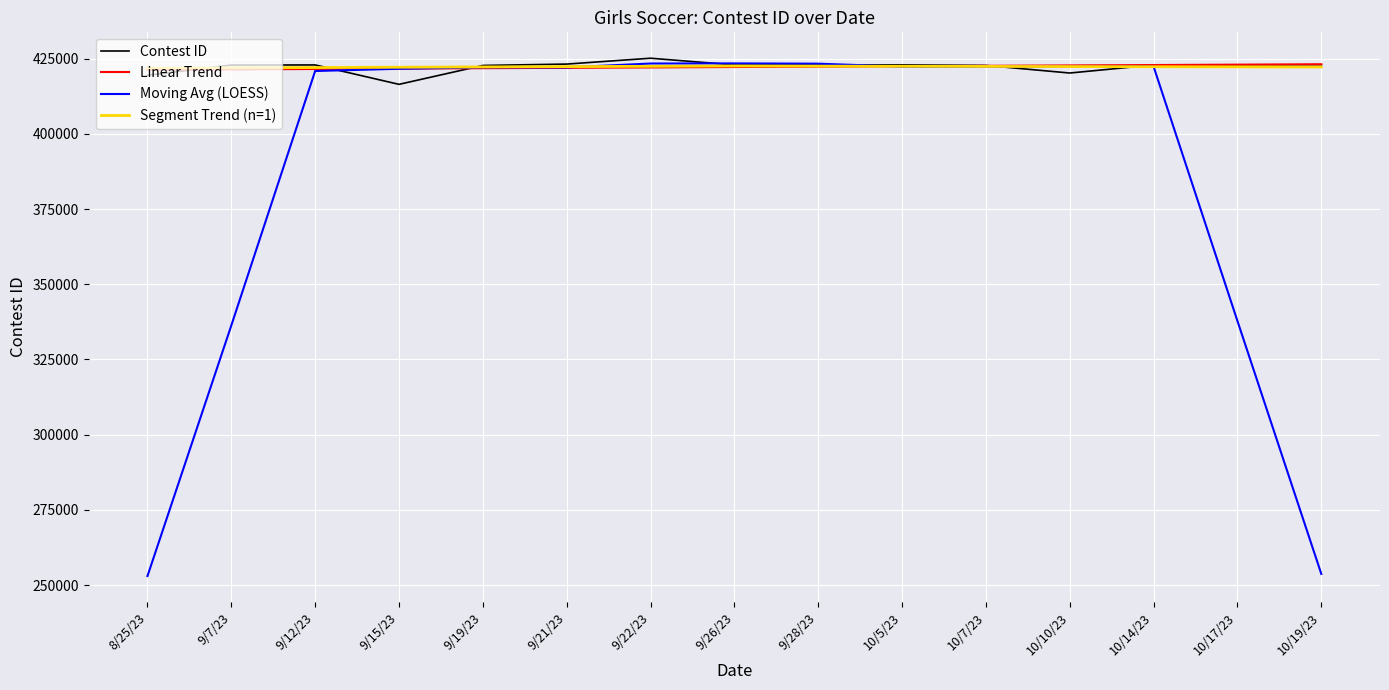

True or false: the data has more than 2 interior local peaks.

True